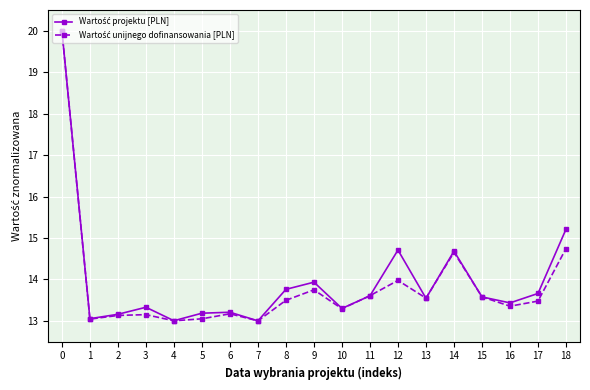

What is the total value across all series at 12?

28.7